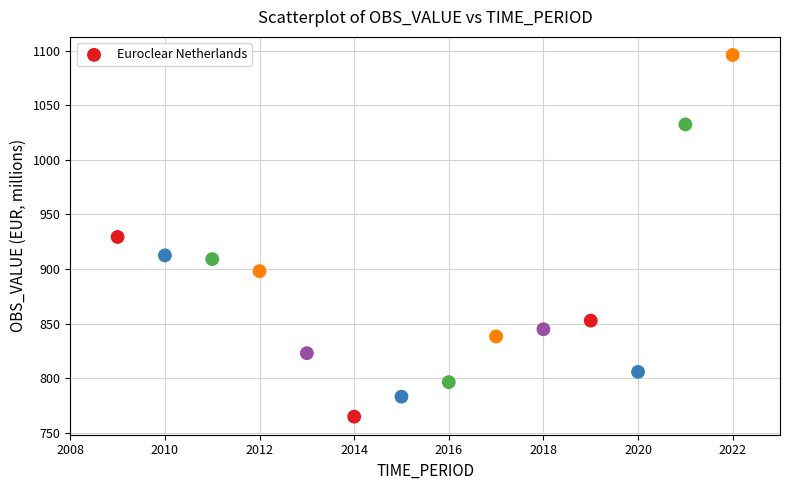

What is the range of X values (max minus min)?

13.0